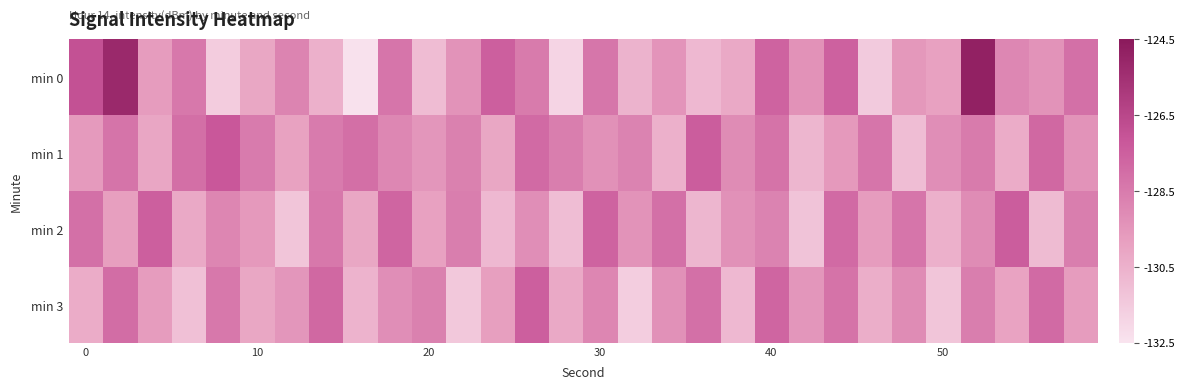

Which series has the widest spread of values?

min 0